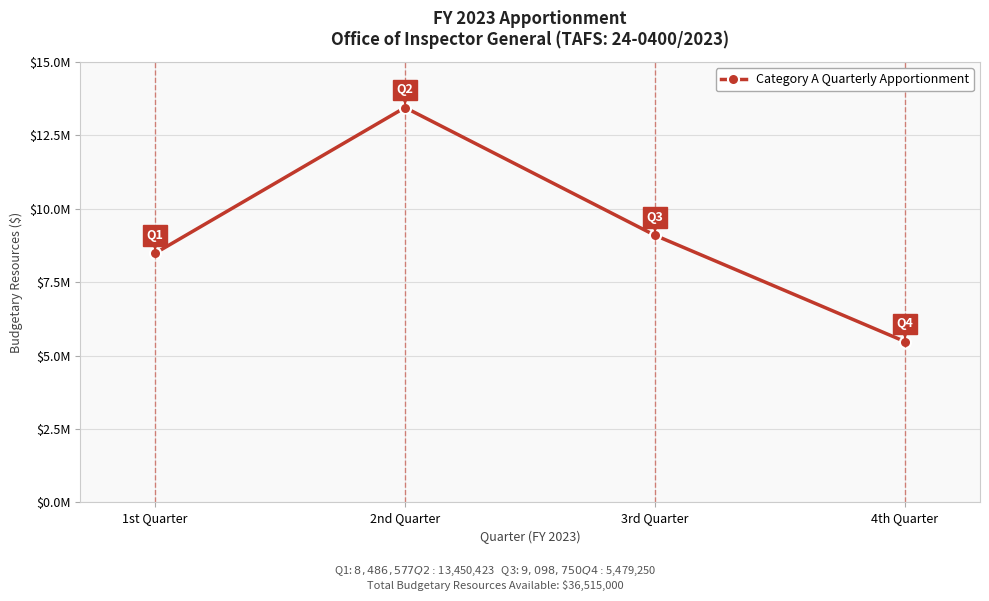

What is the label of the 3rd point from the left?

3rd Quarter